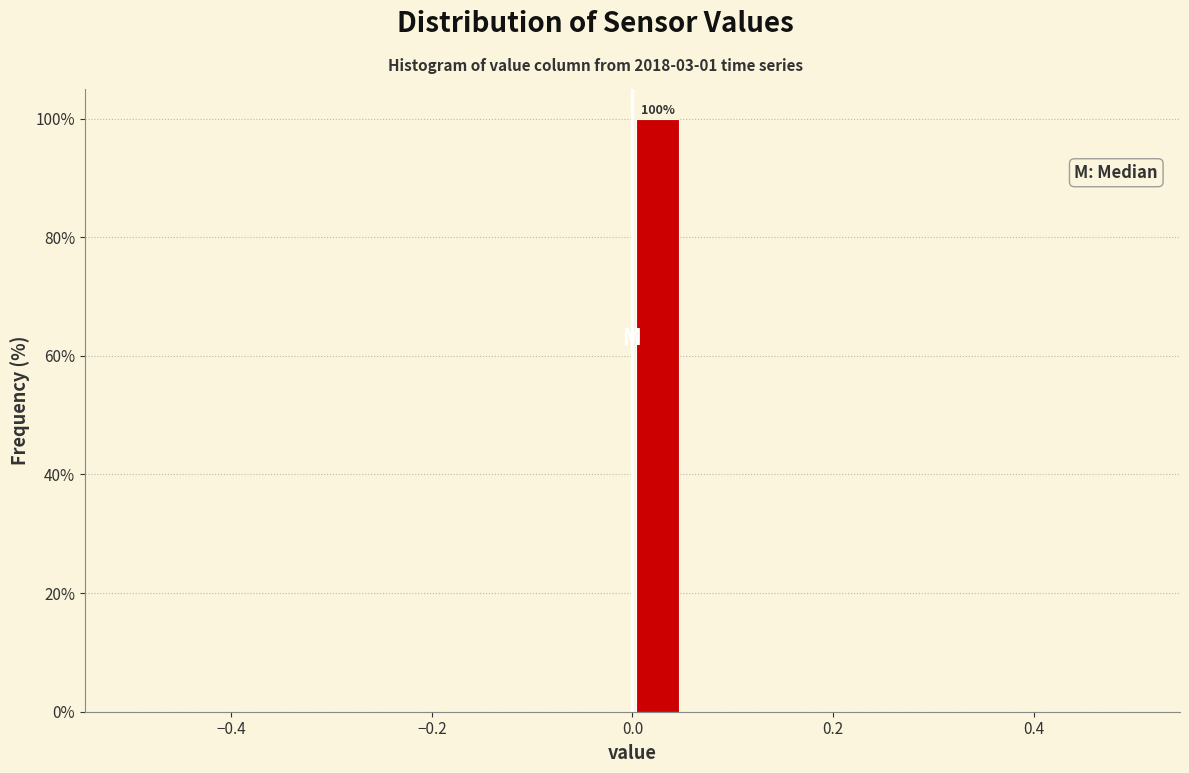

Around what value on the x-axis is the tallest bar? Give the approximate position of its centre, as read against the axis.

0.02